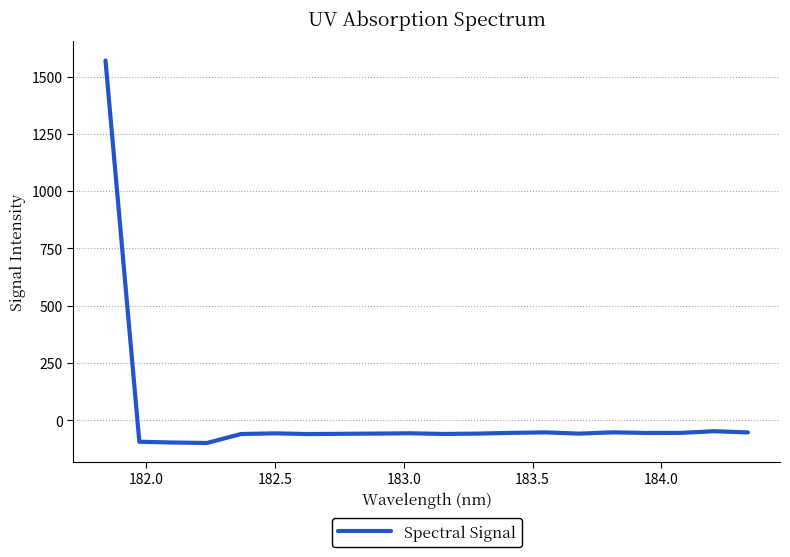

What is the minimum value shown in the chart?

-99.9